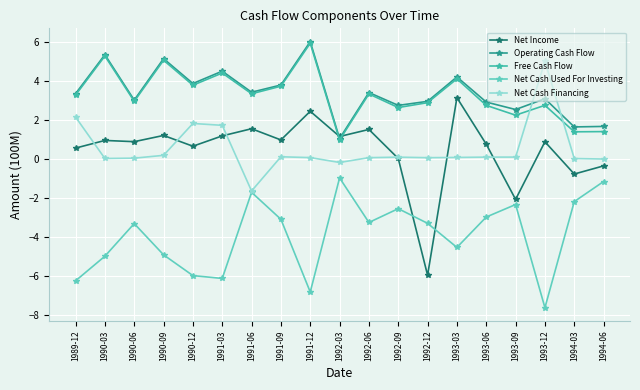

True or false: Net Cash Used For Investing and Free Cash Flow intersect in this chart.

False